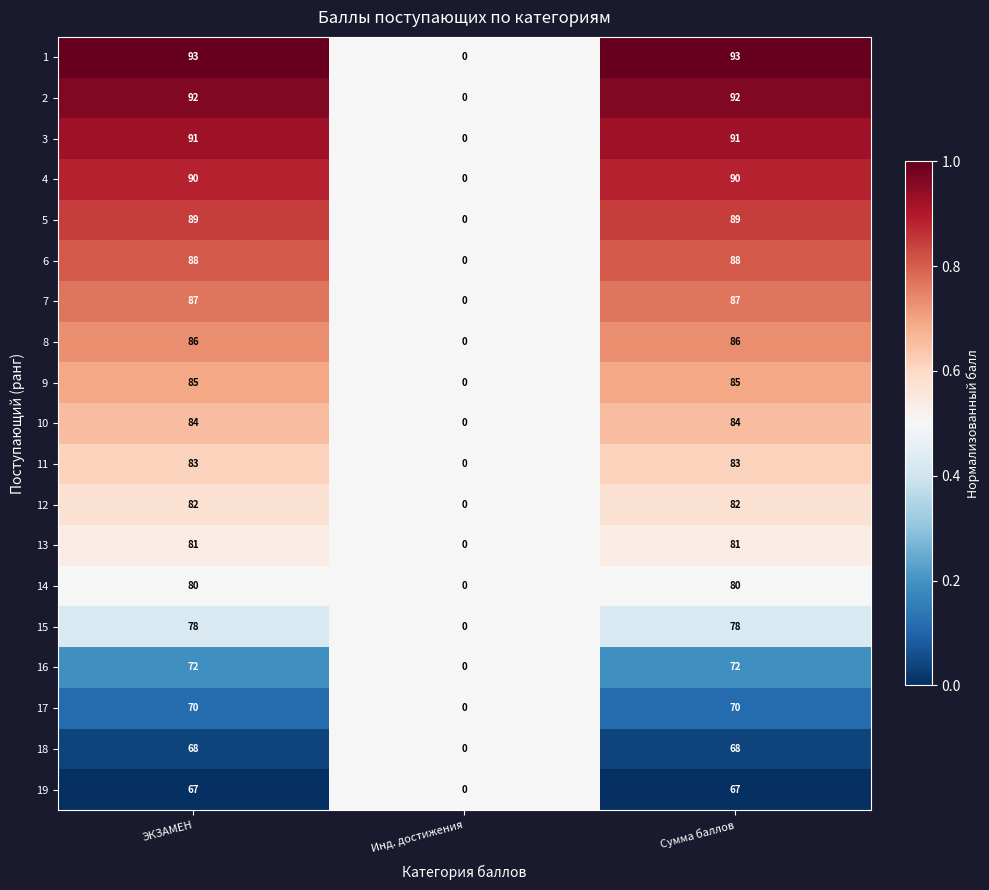

Is it true that 11 equals -32 at Инд. достижения?

False